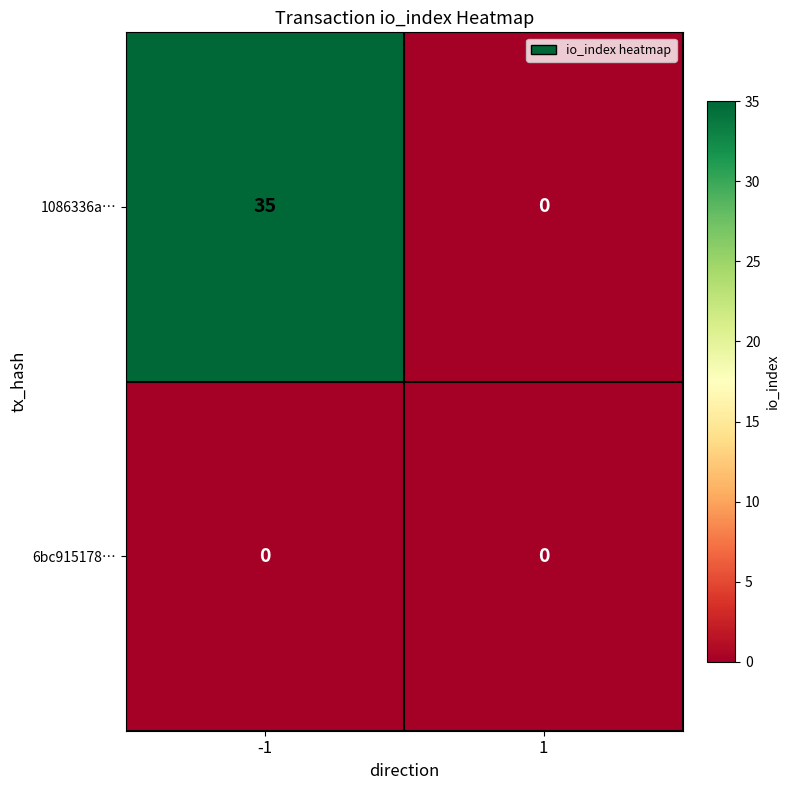

Which series has the widest spread of values?

1086336a…